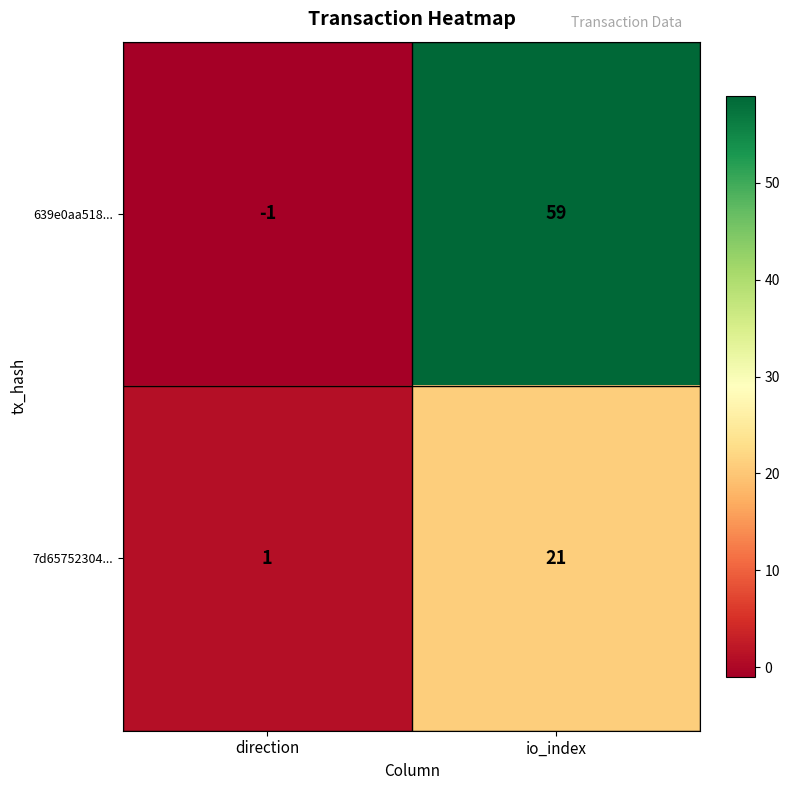

At how many categories does at least one series exceed 47?

1